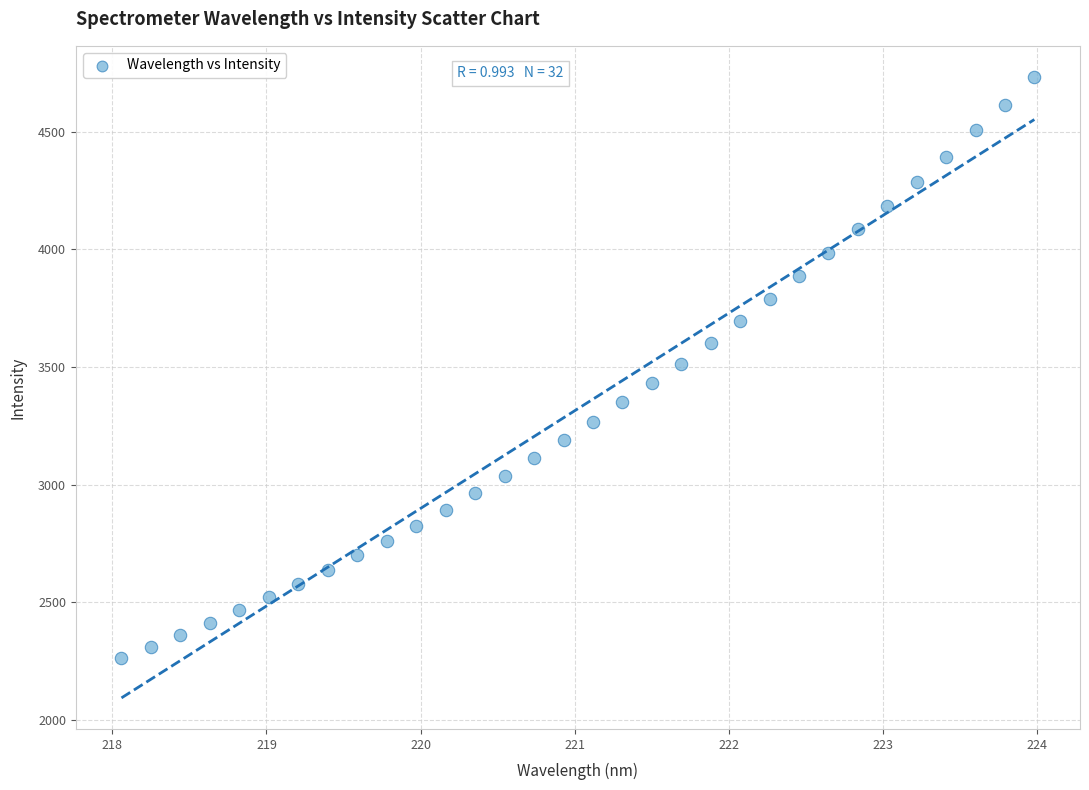

What is the range of X values (max minus min)?

5.9